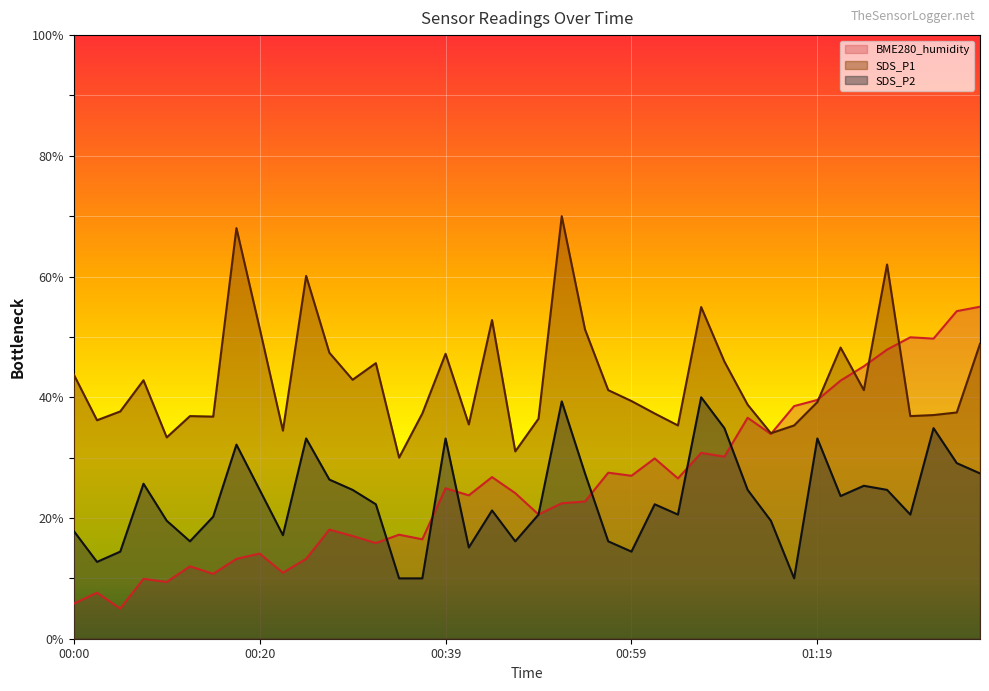

How many categories are shown in the chart?

40